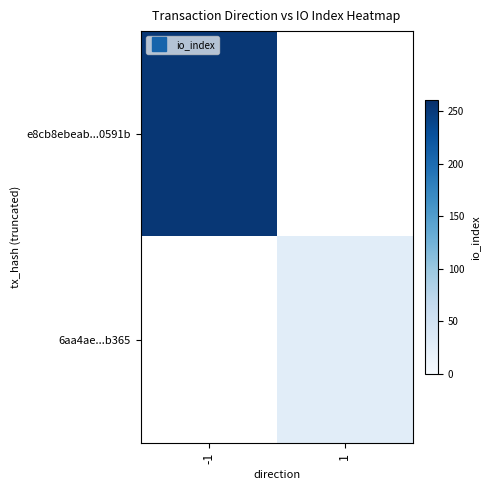

At 1, list the series in order from smallest to largest.

e8cb8ebeab...0591b, 6aa4ae...b365